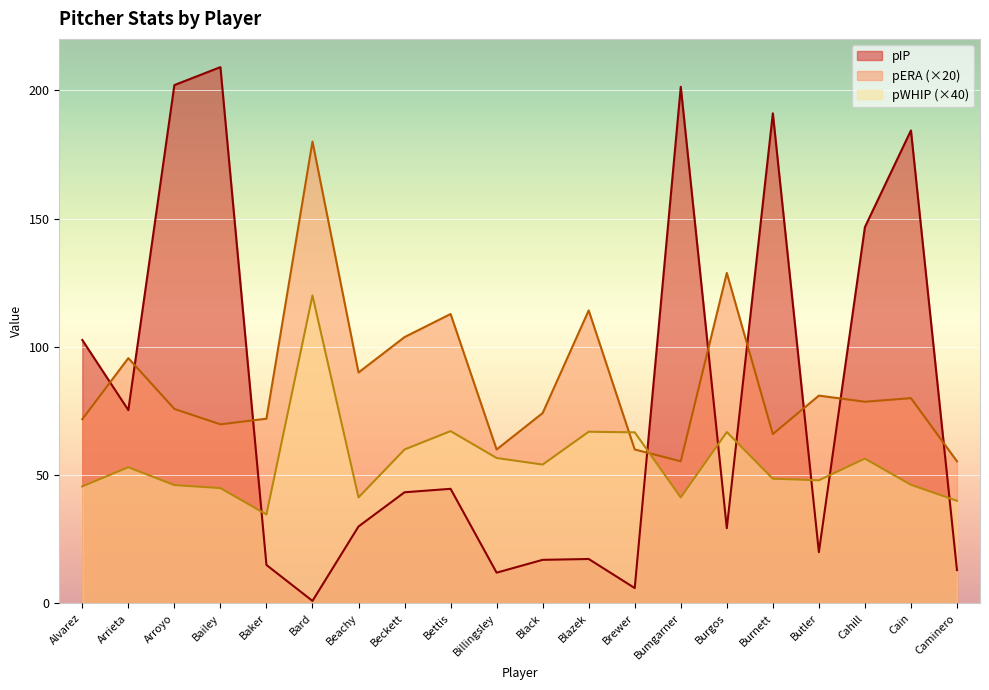

Which series ends up on top after the final intersection of pERA and pWHIP?

pERA